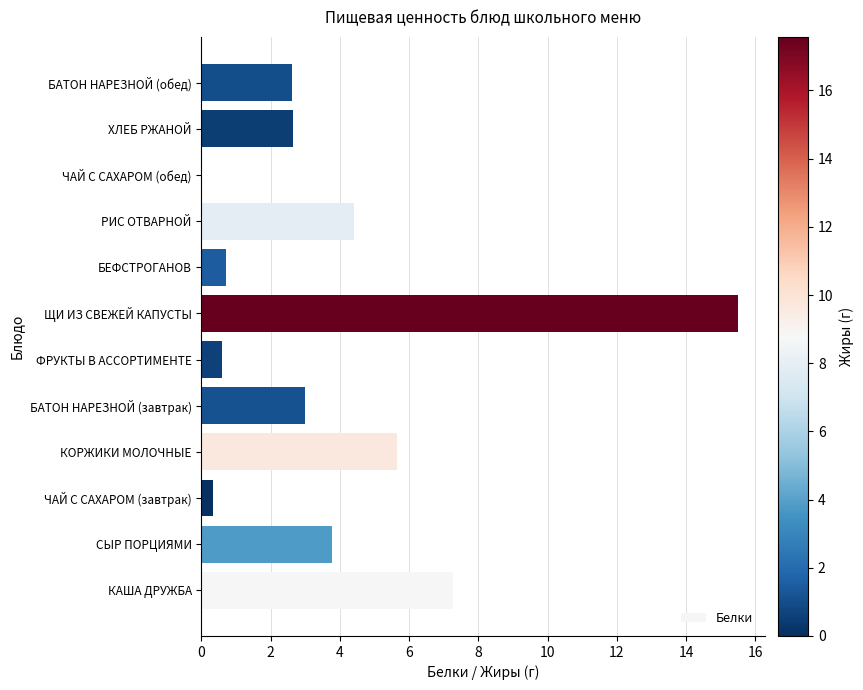

What is the average value?

3.9